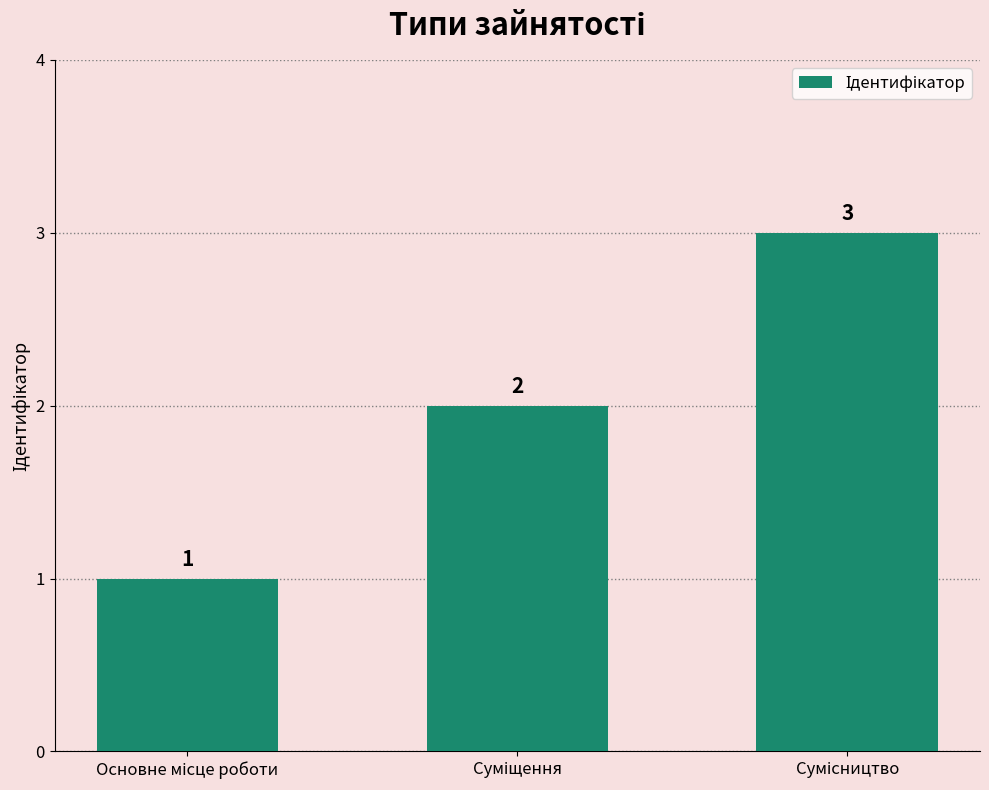

What is the smallest value displayed?

1